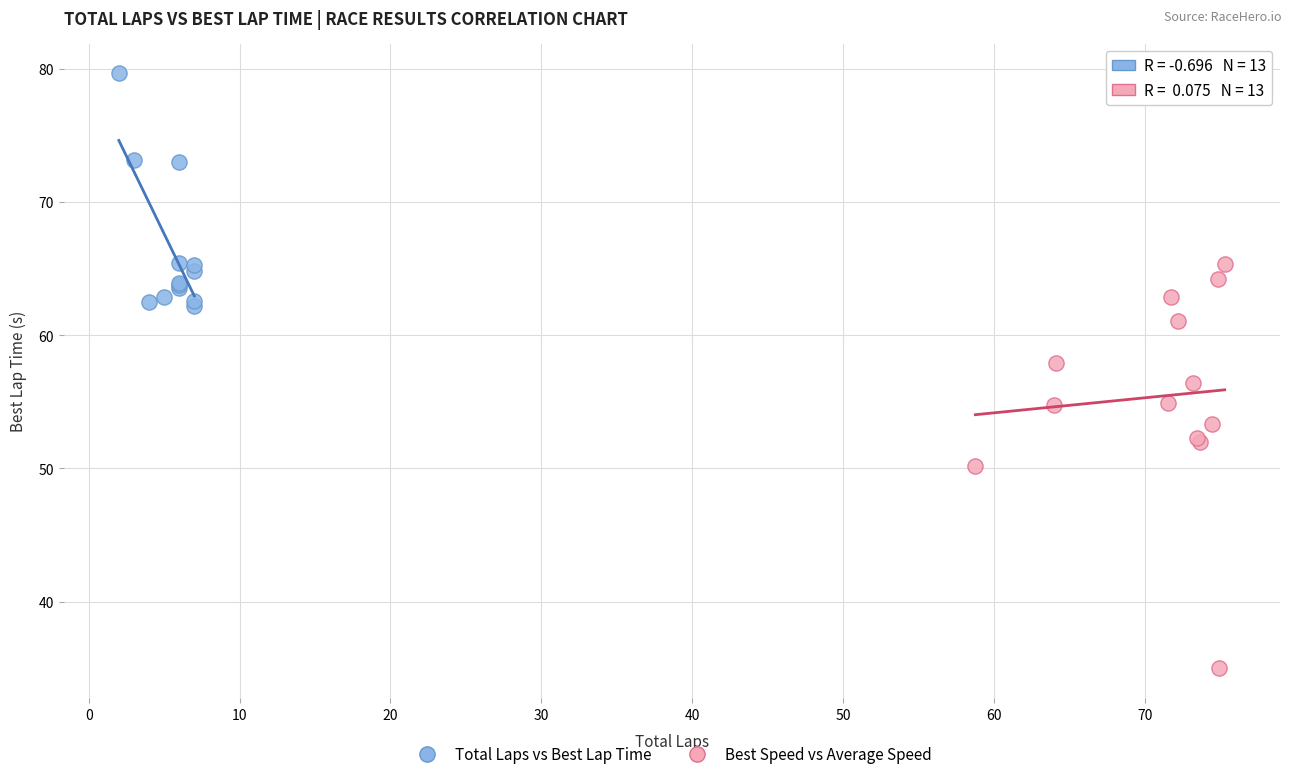

Which series contains the highest Y value?

Total Laps vs Best Lap Time